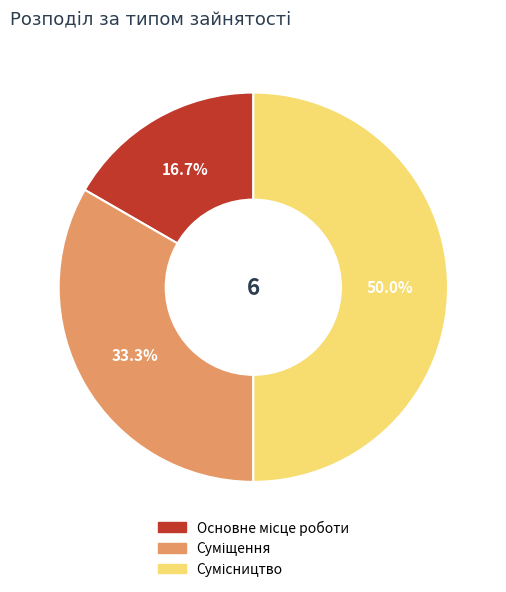

What portion of the pie excludes Сумісництво?

50.0%